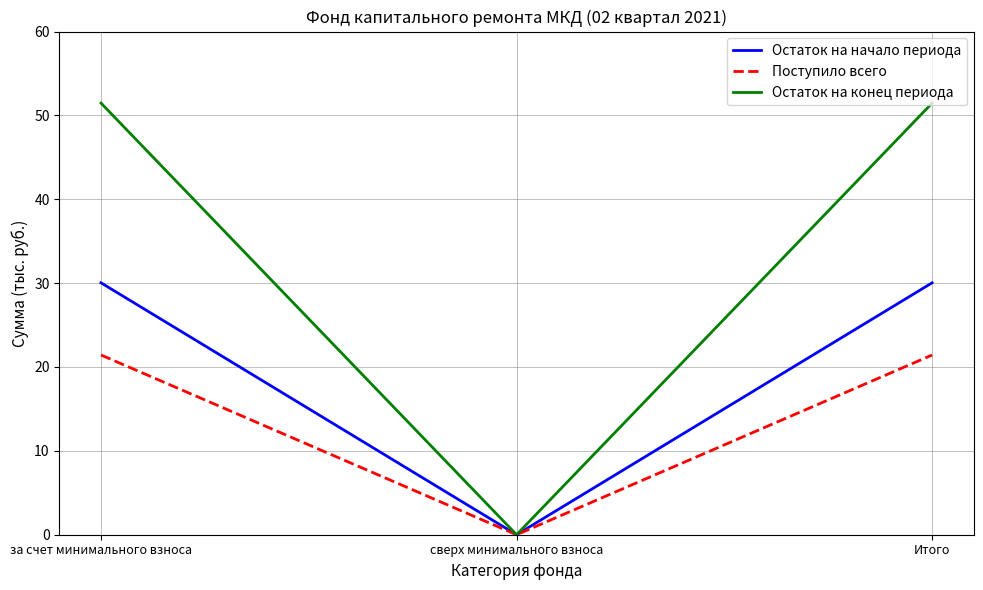

Reading left to right, list all the values displayed in this chart.

Остаток на начало периода: 30.0	0.0	30.0
Поступило всего: 21.4	0.0	21.4
Остаток на конец периода: 51.5	0.0	51.5